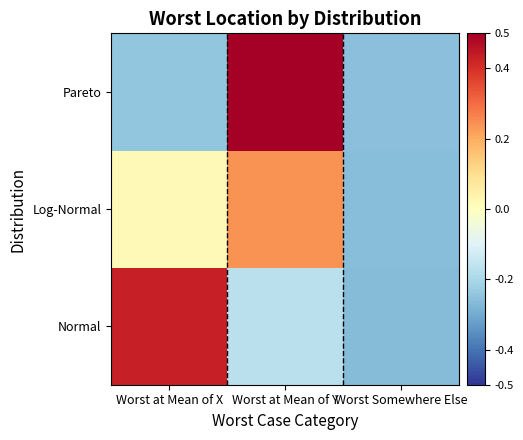

Reading right to left, transcribe all the data shown in this chart.

Normal: Worst Somewhere Else=-0.3	Worst at Mean of Y=-0.2	Worst at Mean of X=0.4
Log-Normal: Worst Somewhere Else=-0.3	Worst at Mean of Y=0.2	Worst at Mean of X=0.0
Pareto: Worst Somewhere Else=-0.3	Worst at Mean of Y=0.5	Worst at Mean of X=-0.2